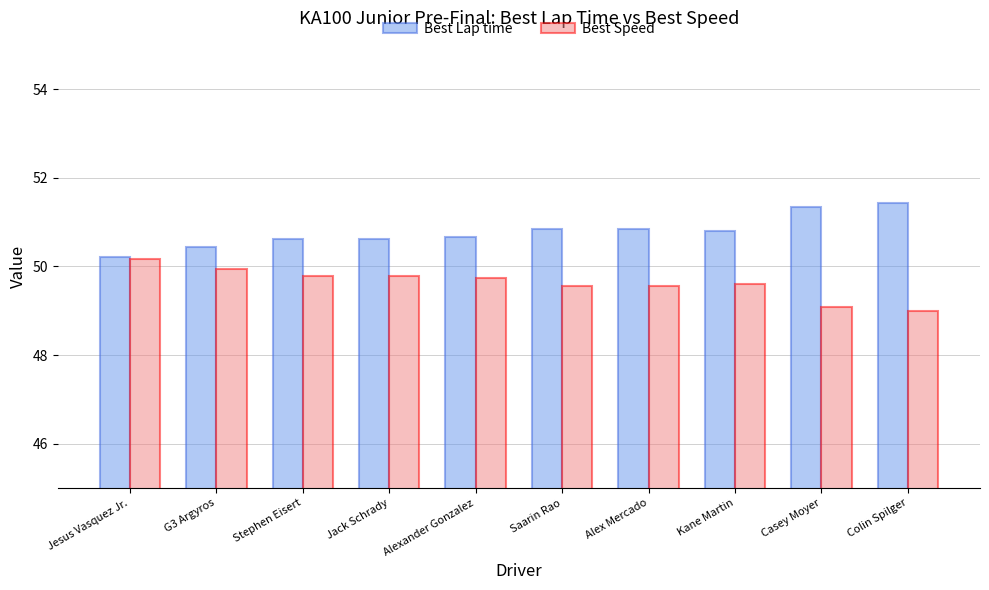

What is the difference between the highest and lowest values at Stephen Eisert?

0.8